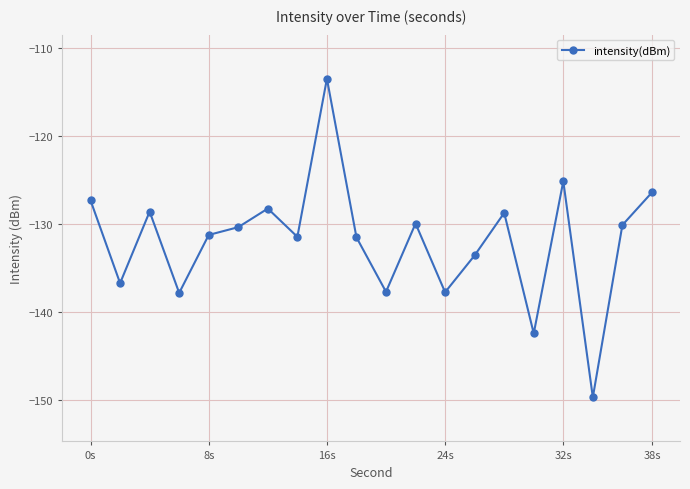

What is the difference between the second highest and minimum values?

24.5